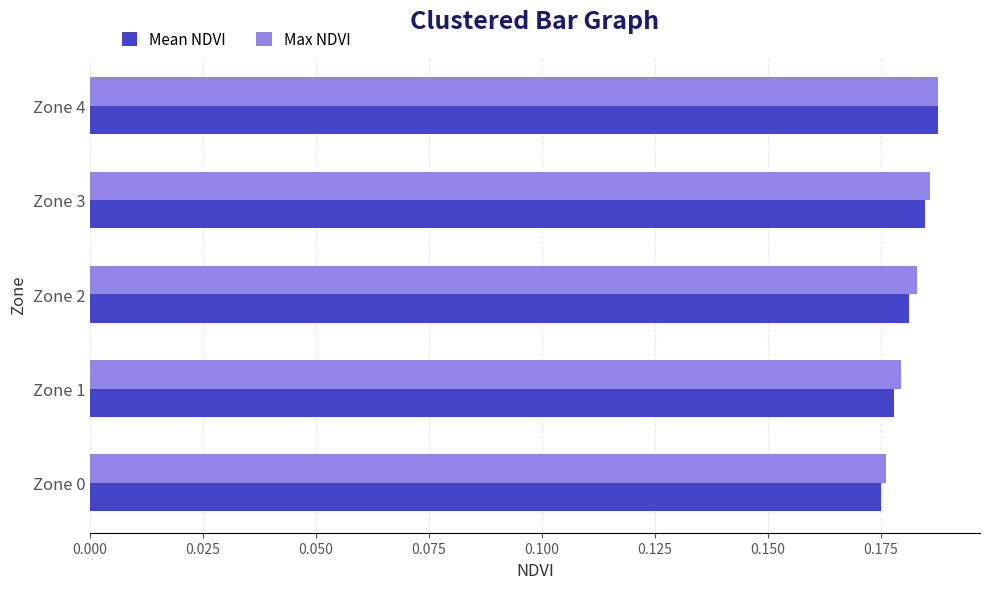

What is the sum of all Max NDVI values?

0.9